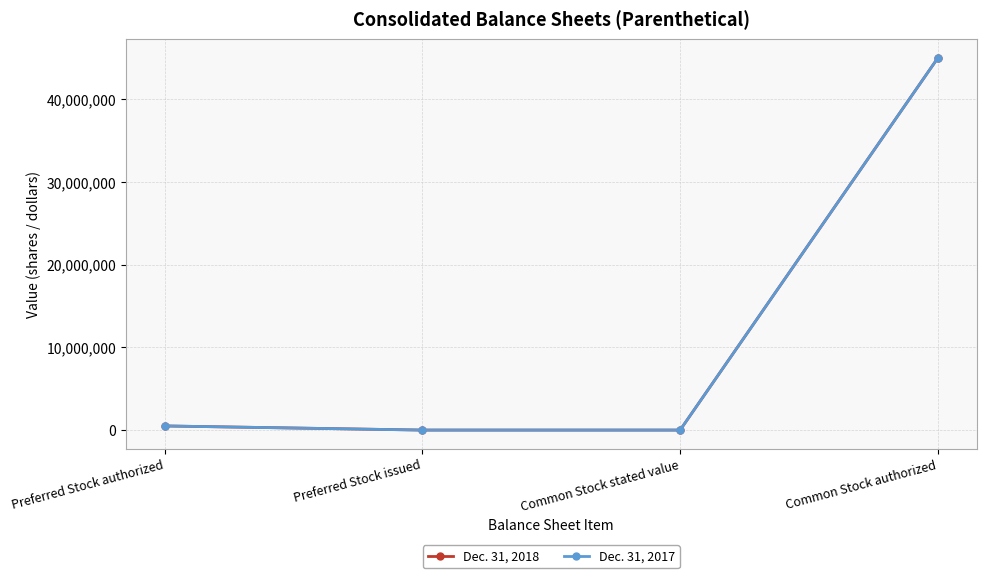

At how many categories does at least one series exceed 17993814?

1